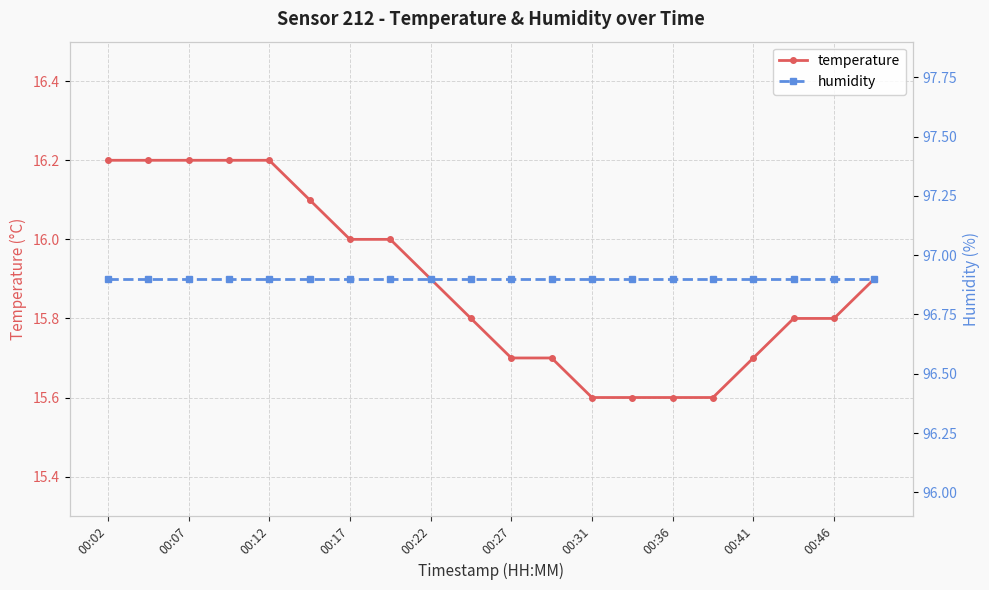

True or false: temperature has a value of 16.2 at 00:12.

True